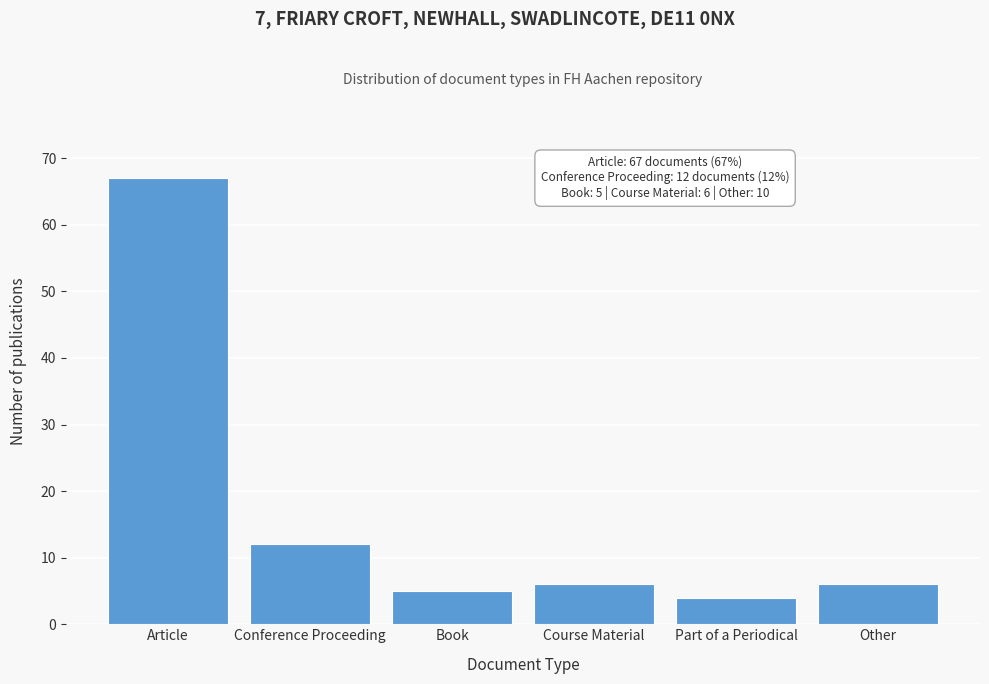

Reading left to right, transcribe all the data shown in this chart.

Article=67	Conference Proceeding=12	Book=5	Course Material=6	Part of a Periodical=4	Other=6